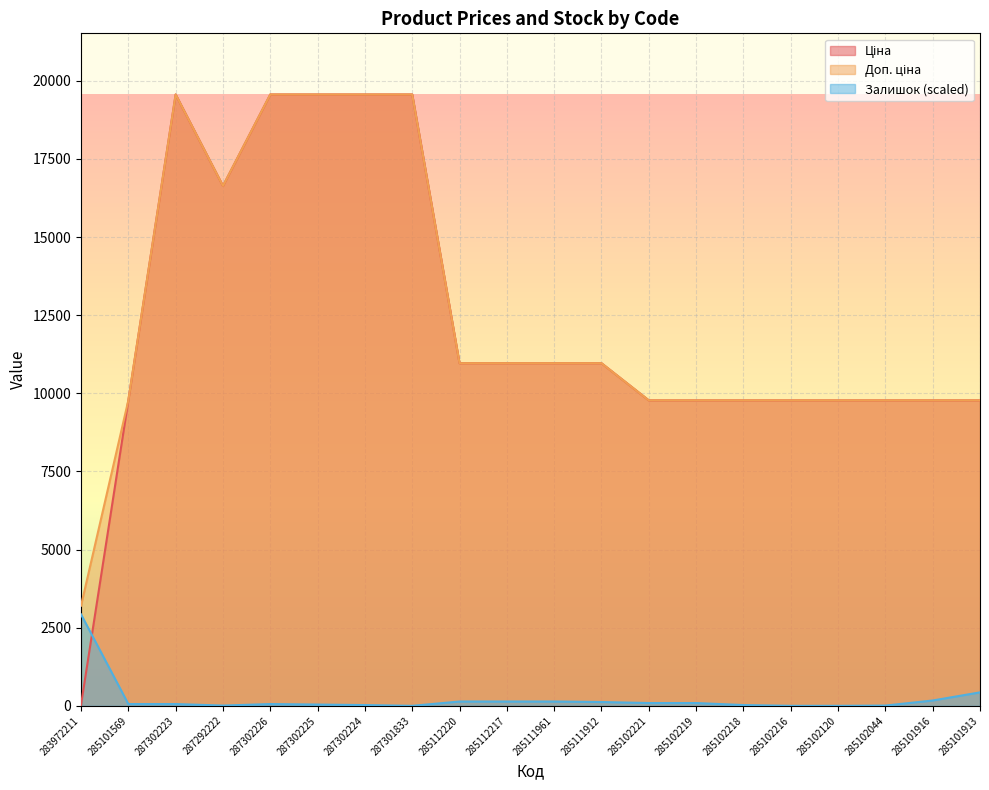

What is the label of the 1st point from the left?

283972211